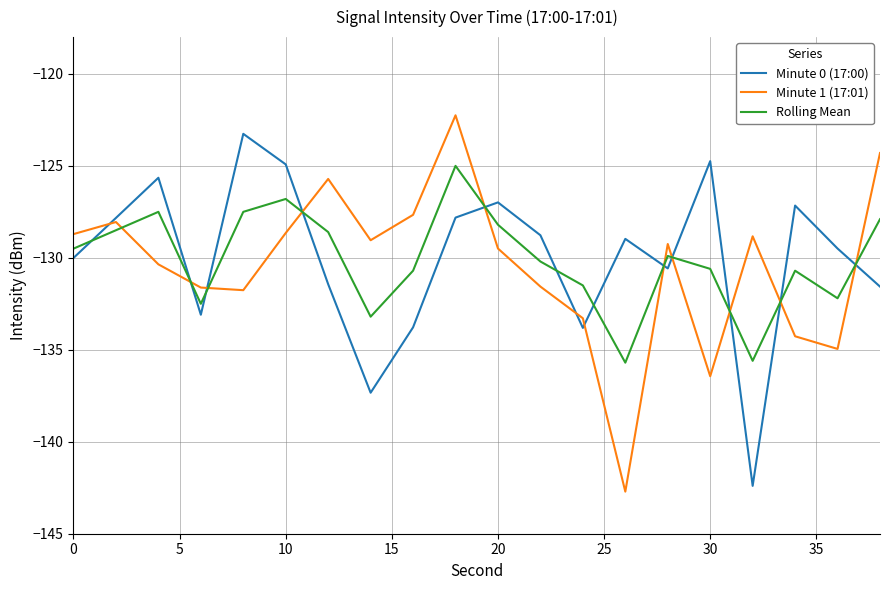

Which series has the widest spread of values?

Minute 1 (17:01)